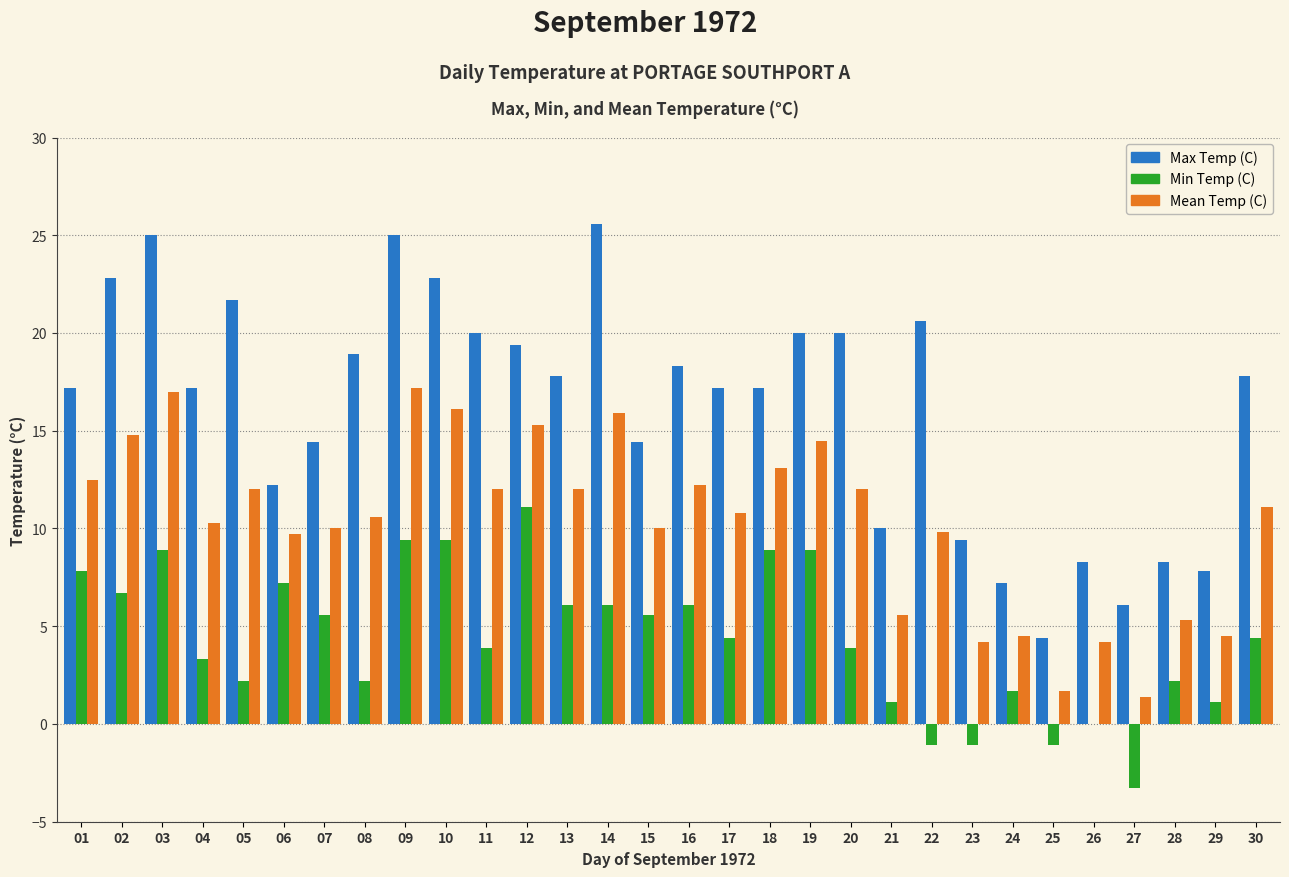

Which series has the largest total across all categories?

Max Temp (C)